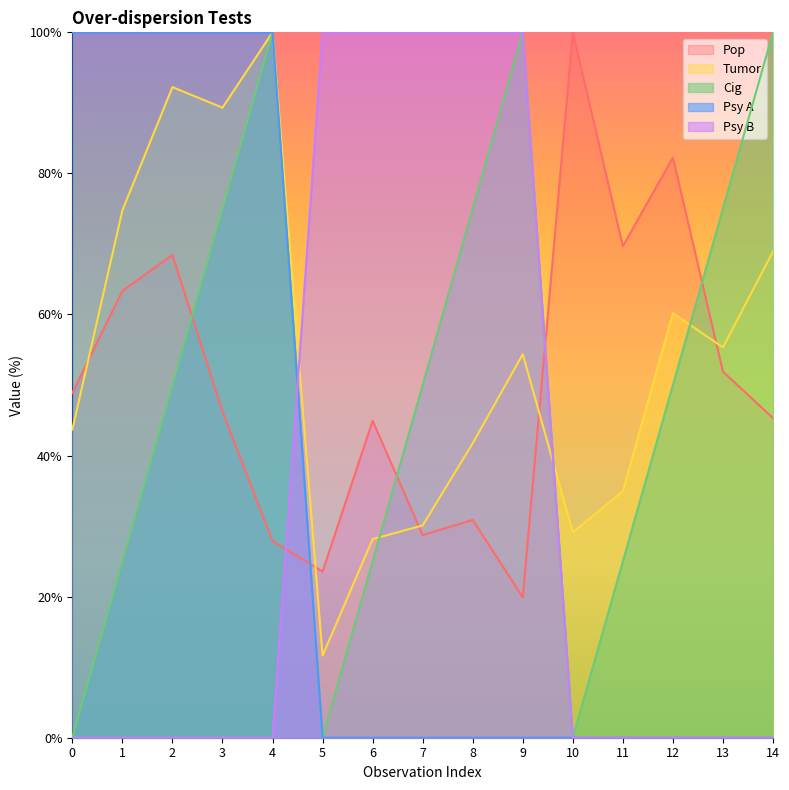

How many series are shown in this chart?

5